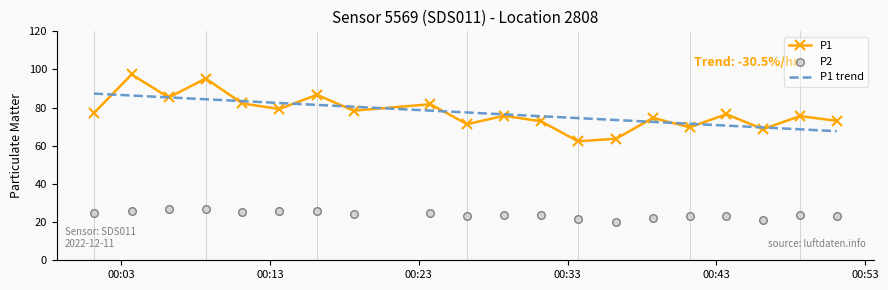

At how many categories does at least one series exceed 48?

20